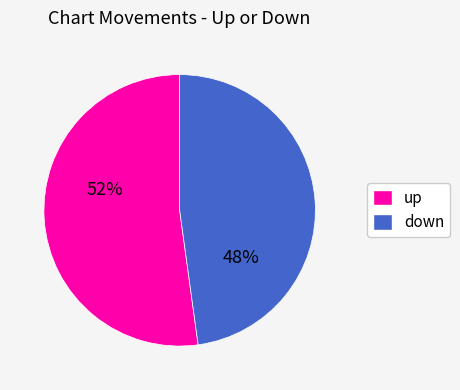

To the nearest percent, what is the average slice percentage?

50%